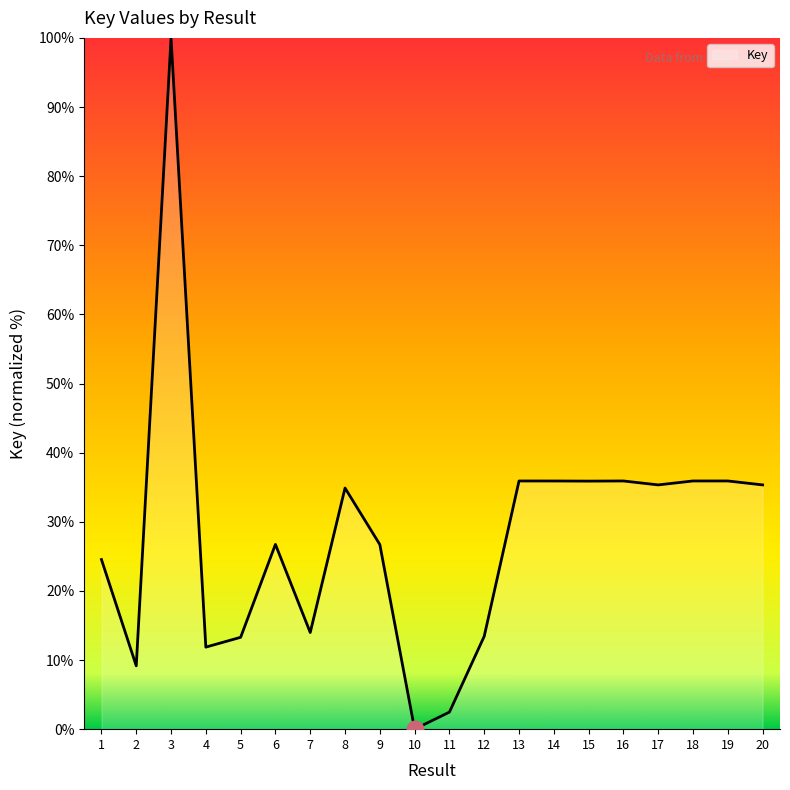

Which label corresponds to the largest value in the chart?

3